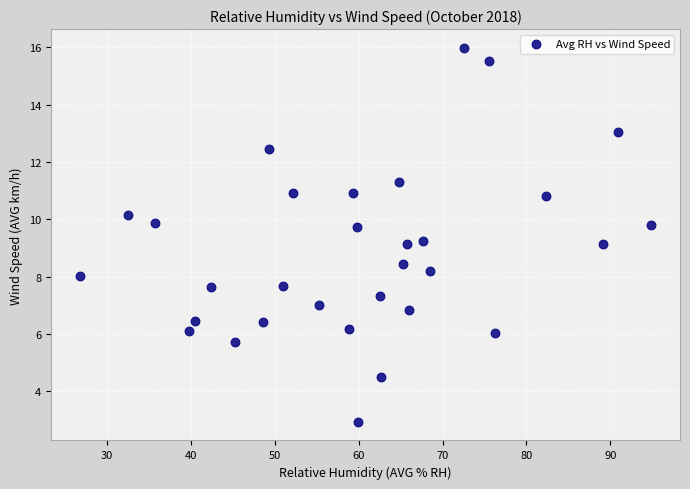

What is the range of X values (max minus min)?

68.2